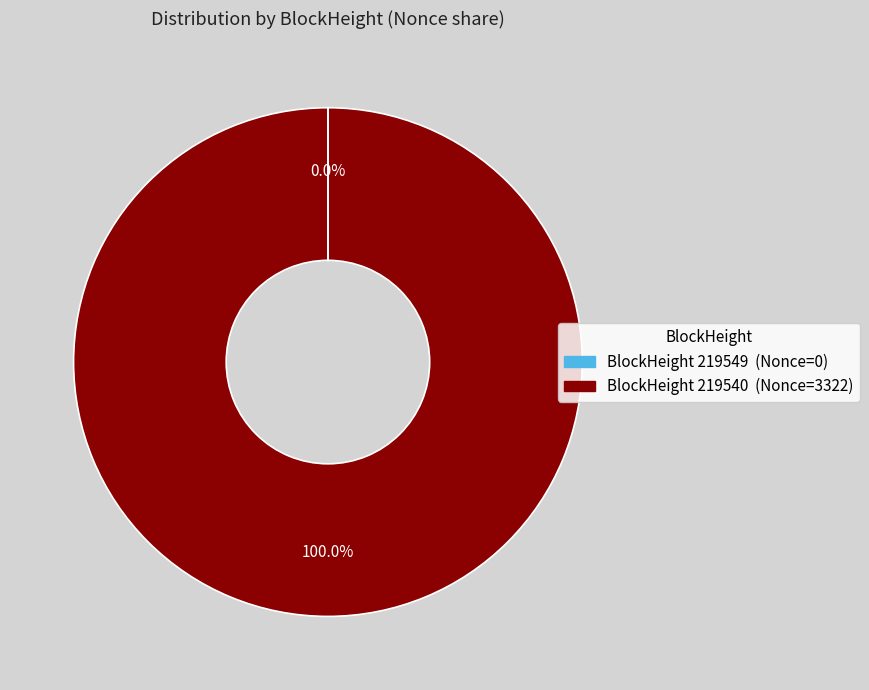

Is there any slice that represents more than half of the pie?

Yes